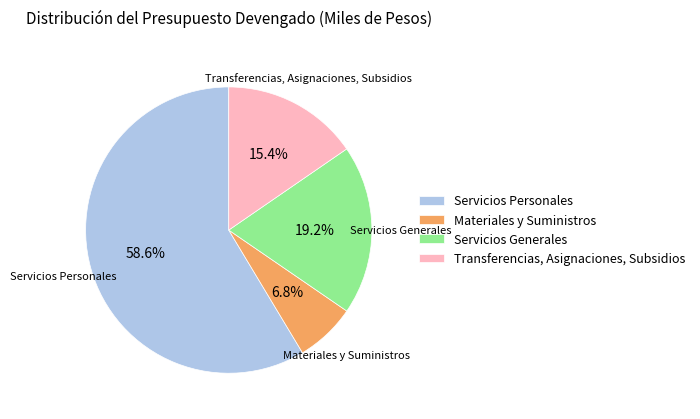

How many slices are in this pie chart?

4